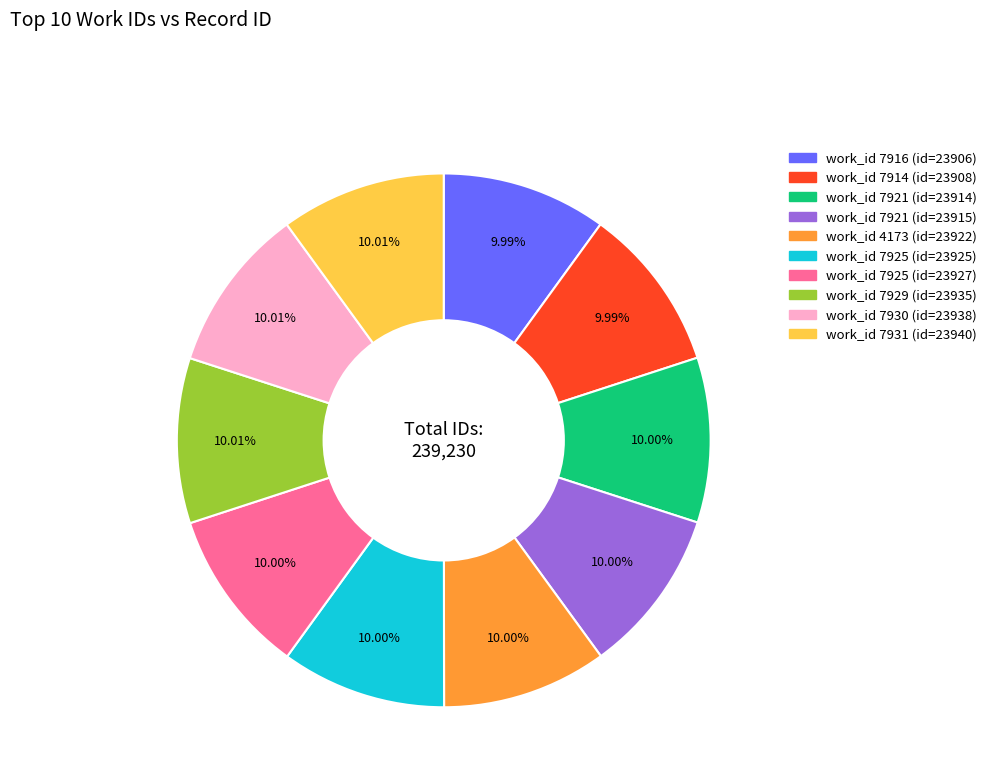

Is there a majority slice in this chart?

No